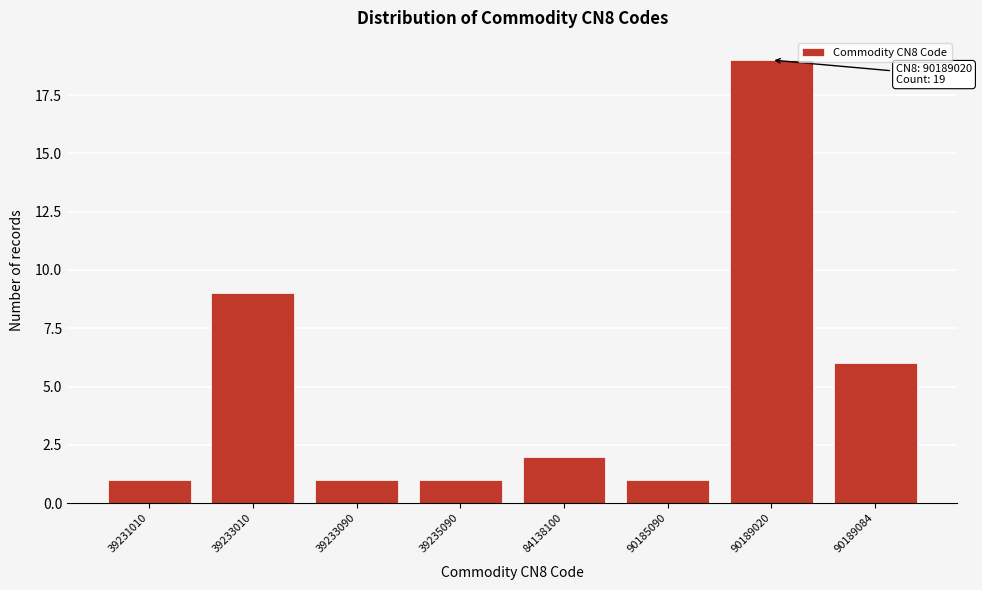

Reading left to right, what are all the values shown in this chart?

39231010=1	39233010=9	39233090=1	39235090=1	84138100=2	90185090=1	90189020=19	90189084=6